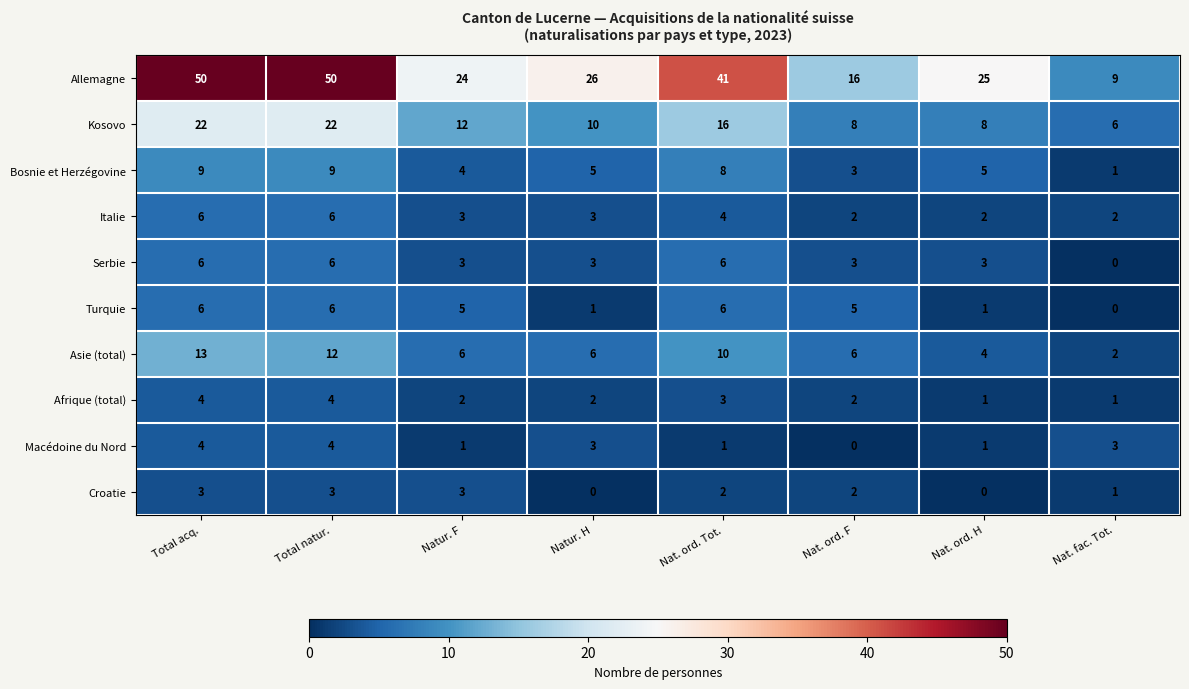

At which label is Italie closest to 4?

Nat. ord. Tot.